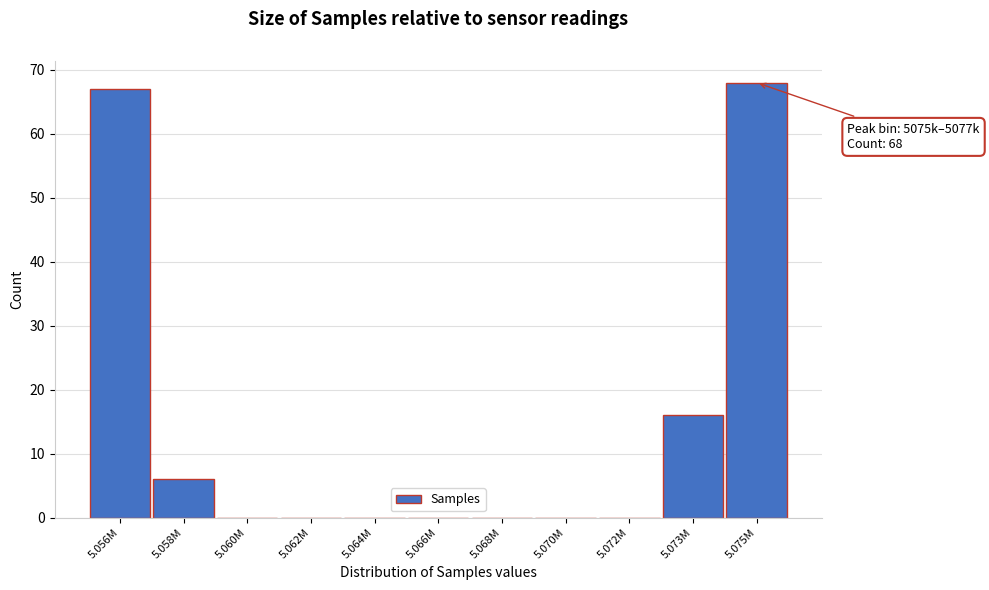

Reading left to right, extract all data points from this chart.

5.056M=67	5.058M=6	5.060M=0	5.062M=0	5.064M=0	5.066M=0	5.068M=0	5.070M=0	5.072M=0	5.073M=16	5.075M=68